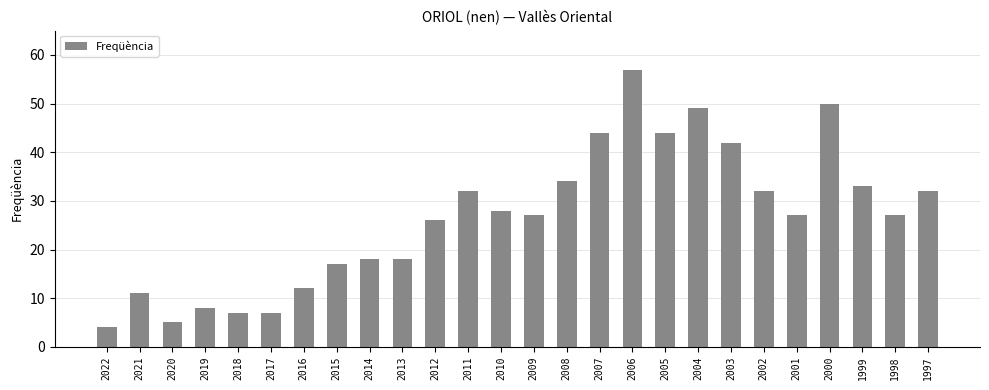

Is it true that the value at 2020 is 5?

True